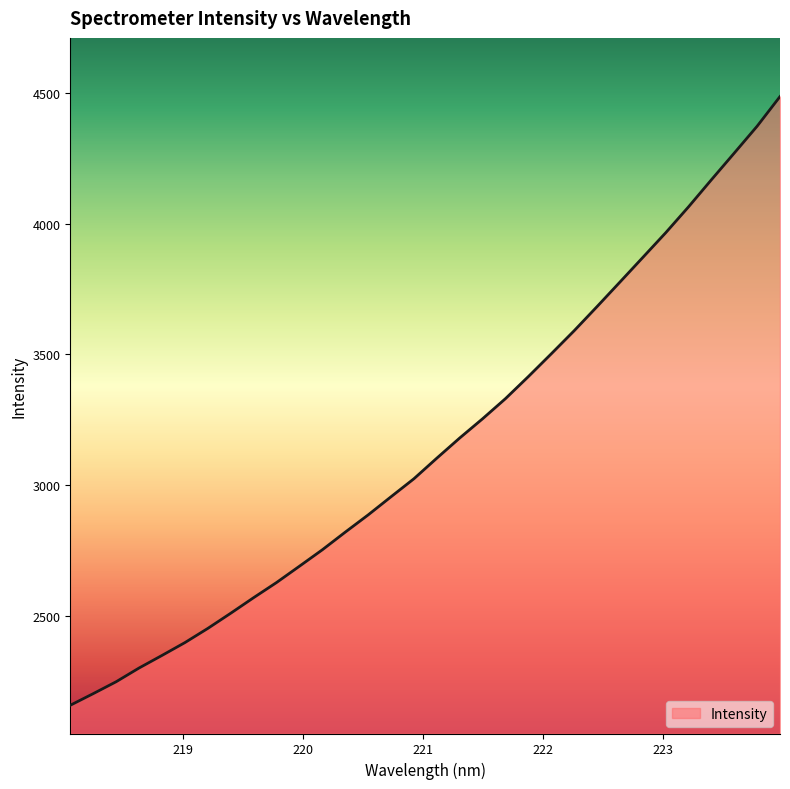

Reading left to right, list all the values displayed in this chart.

2158.3	2202.7	2248.2	2300.7	2348.7	2397.8	2452.0	2510.1	2569.6	2627.5	2689.8	2752.7	2820.1	2886.0	2955.5	3024.3	3103.0	3180.1	3253.6	3330.6	3415.0	3501.9	3590.1	3682.3	3776.1	3870.2	3964.5	4063.8	4167.3	4269.3	4372.1	4485.4